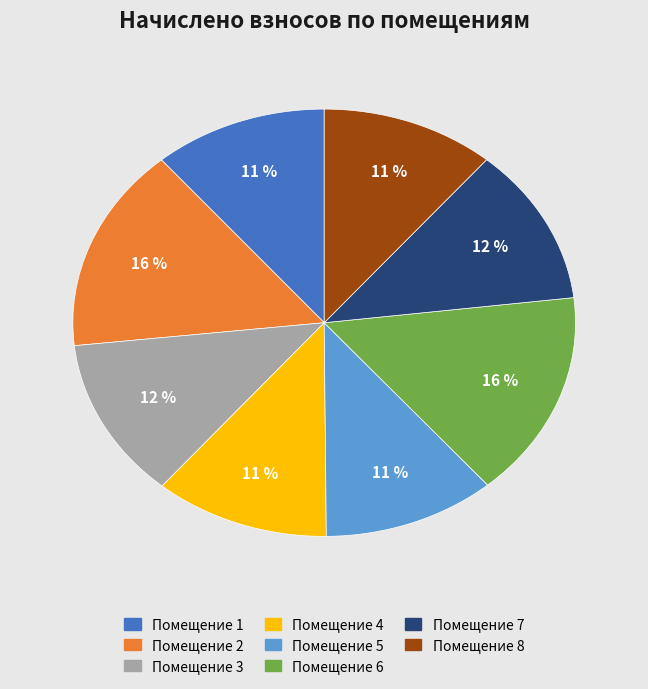

Is there any slice that represents more than half of the pie?

No